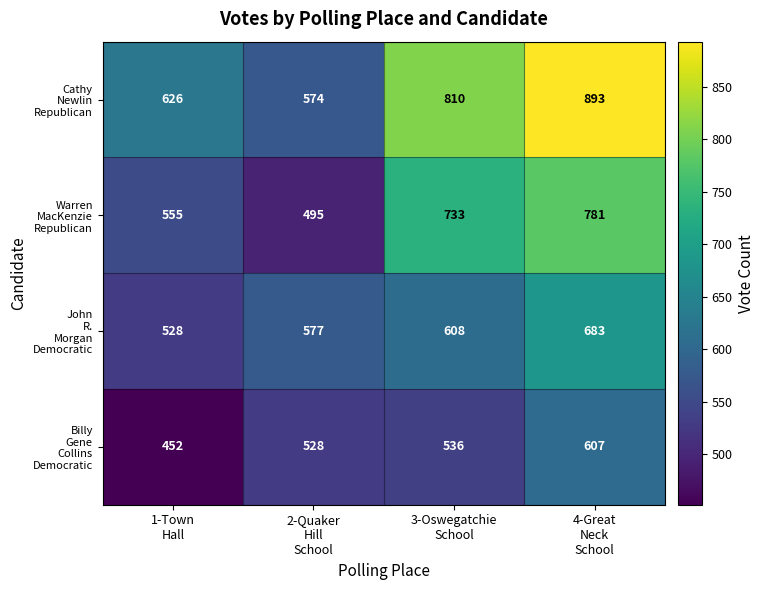

What is the greatest value displayed?

893